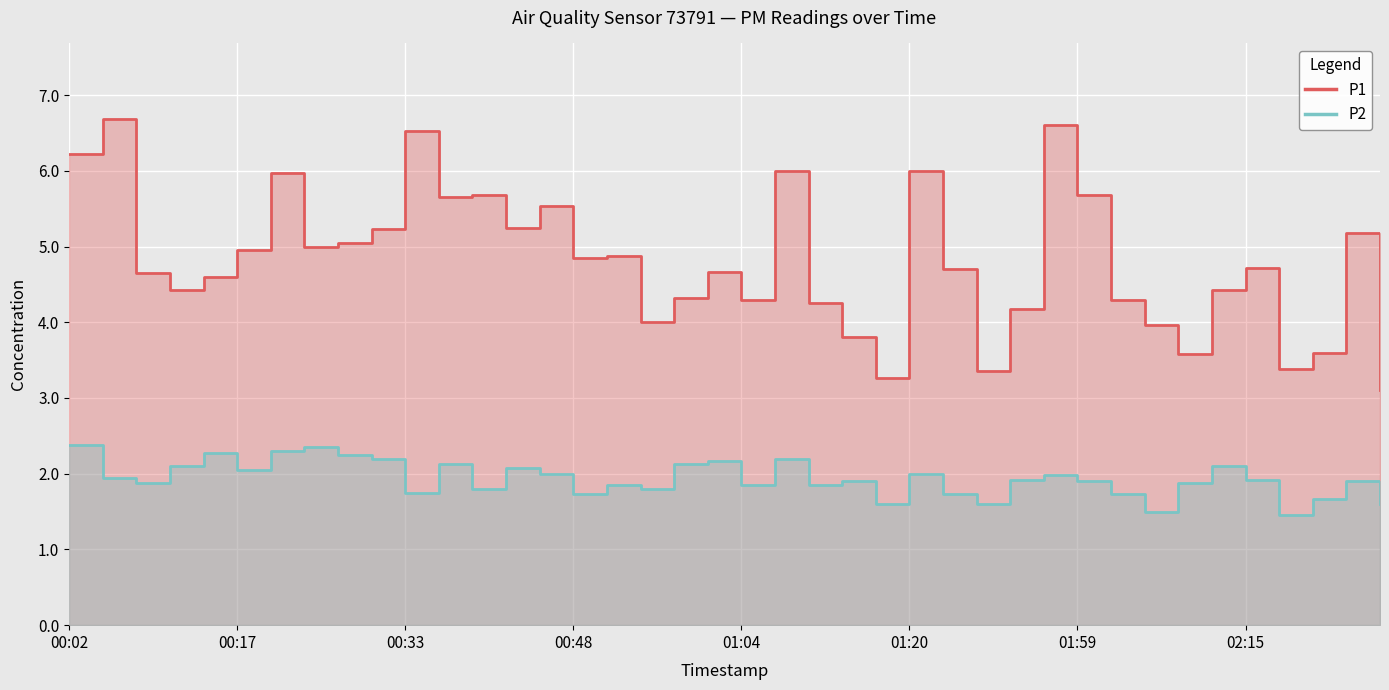

How many interior local valleys does the P1 series have?

11